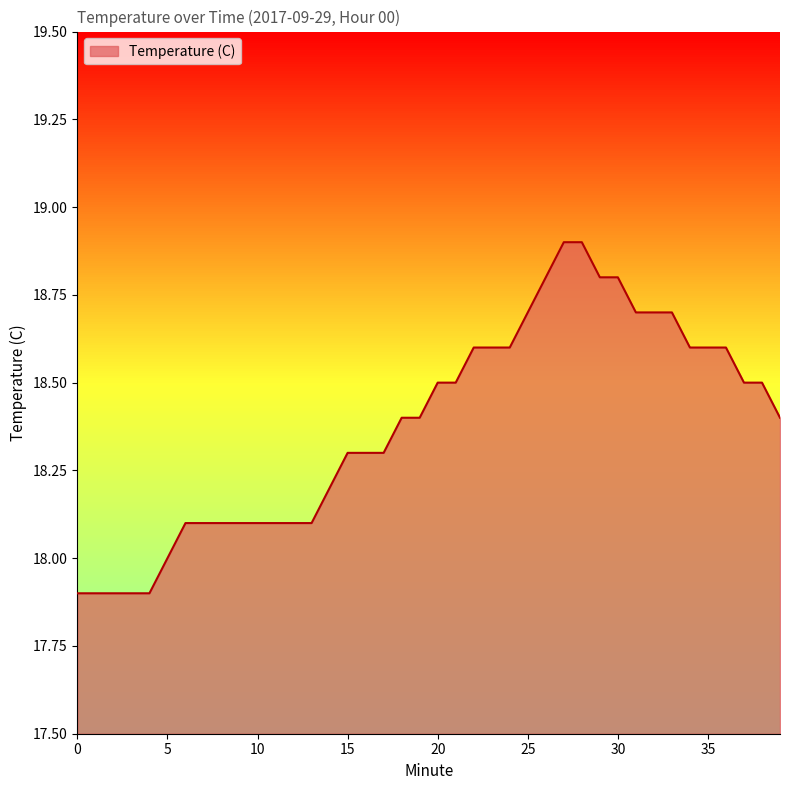

What is the difference between the values at 4 and 12?

0.2